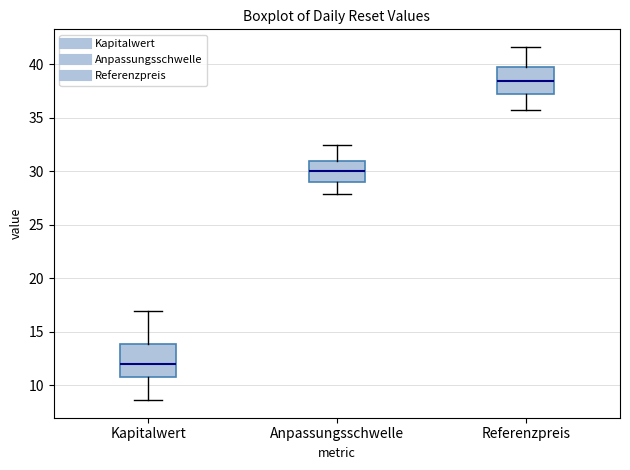

Reading left to right, transcribe this box plot: for each box, give where its median line is, the range the box spans, and where its two whiskers end, as read against the y-axis. The values are not printed on the chart, so give them approximately, as read against the axis.

Kapitalwert: median 12.0, box 11.0 to 14.0, whiskers 8.5 to 17.0
Anpassungsschwelle: median 30.0, box 29.0 to 31.0, whiskers 28.0 to 32.5
Referenzpreis: median 38.5, box 37.0 to 39.5, whiskers 36.0 to 41.5